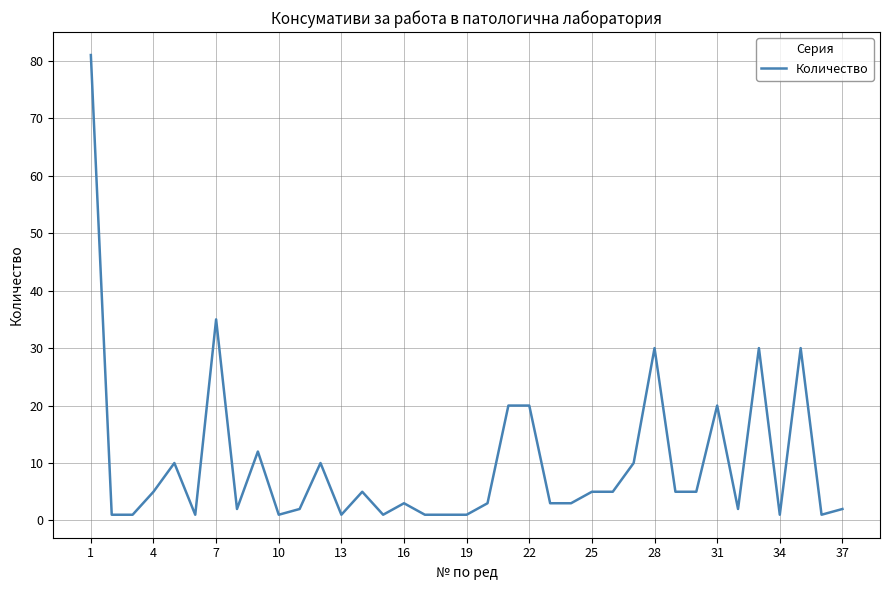

What is the maximum value shown in the chart?

81